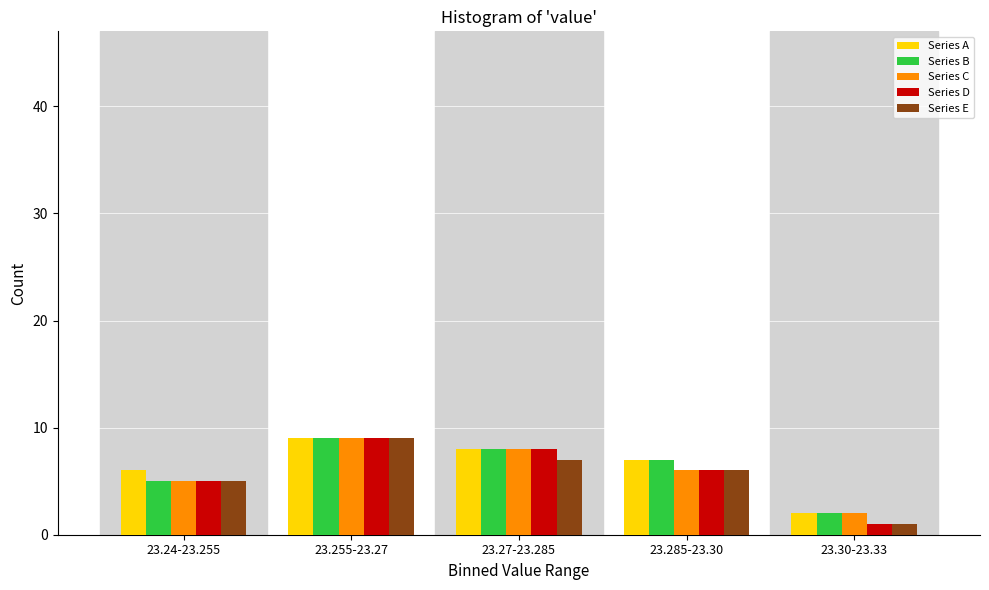

Reading left to right, extract all data points from this chart.

Series A: 23.24-23.255=6	23.255-23.27=9	23.27-23.285=8	23.285-23.30=7	23.30-23.33=2
Series B: 23.24-23.255=5	23.255-23.27=9	23.27-23.285=8	23.285-23.30=7	23.30-23.33=2
Series C: 23.24-23.255=5	23.255-23.27=9	23.27-23.285=8	23.285-23.30=6	23.30-23.33=2
Series D: 23.24-23.255=5	23.255-23.27=9	23.27-23.285=8	23.285-23.30=6	23.30-23.33=1
Series E: 23.24-23.255=5	23.255-23.27=9	23.27-23.285=7	23.285-23.30=6	23.30-23.33=1